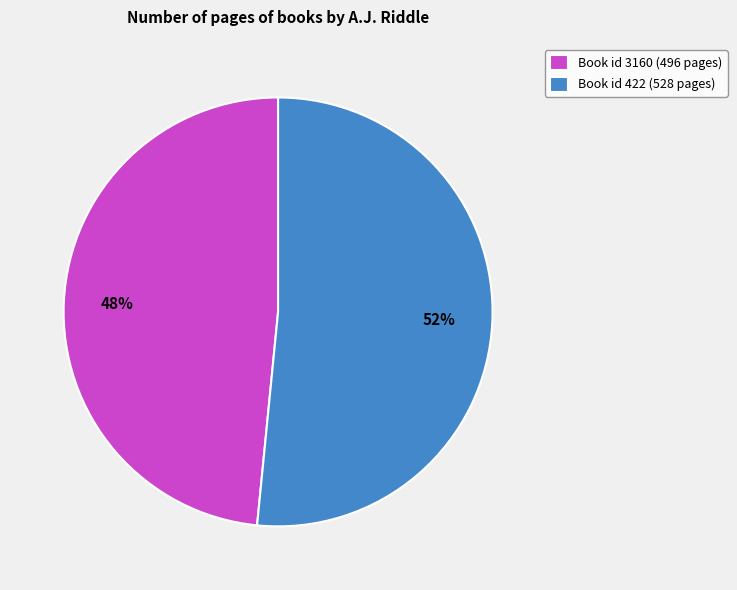

To the nearest percent, what portion does Book id 3160 (496 pages) represent?

48%